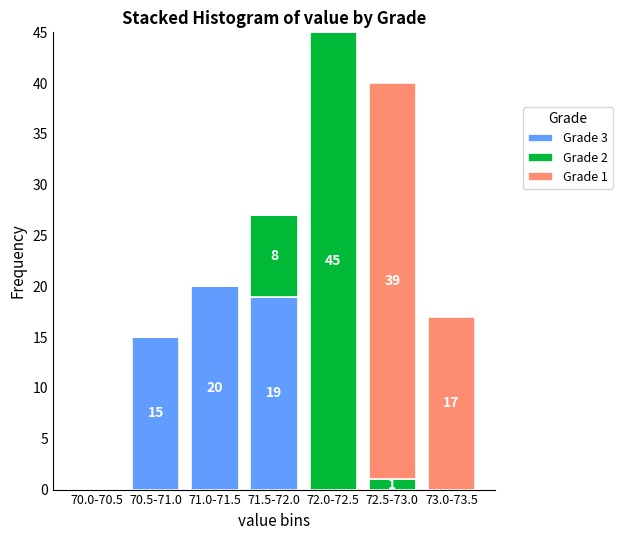

Reading left to right, list the values for the Grade 3 series.

70.0-70.5=0	70.5-71.0=15	71.0-71.5=20	71.5-72.0=19	72.0-72.5=0	72.5-73.0=0	73.0-73.5=0